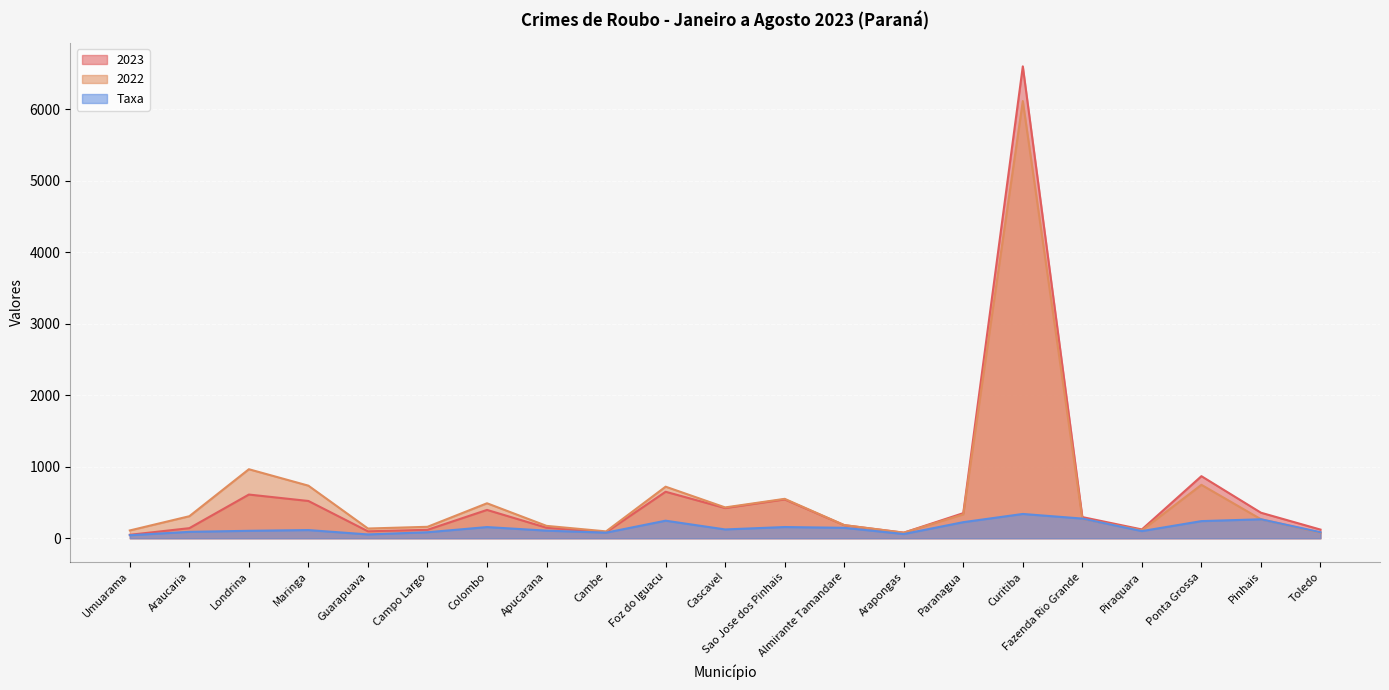

What position from the right is Cascavel?

11